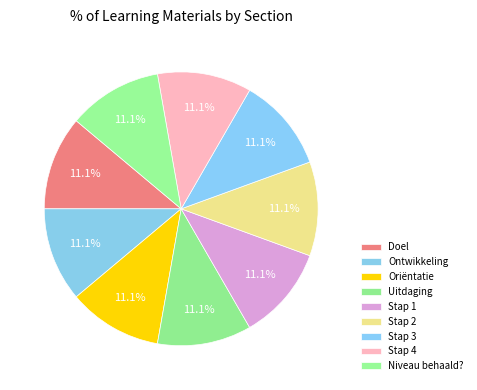

How many slices are in this pie chart?

9